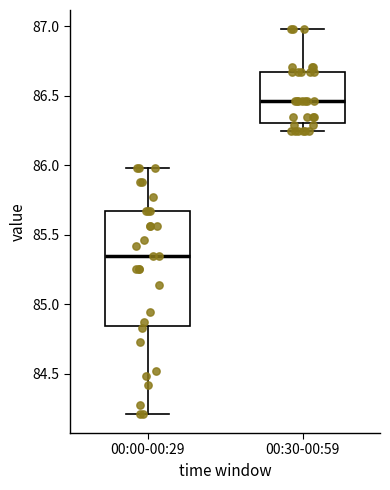

Where does the lower whisker of the box for 00:00-00:29 end on the y-axis? The values are not printed on the chart, so give them approximately, as read against the axis.

84.20